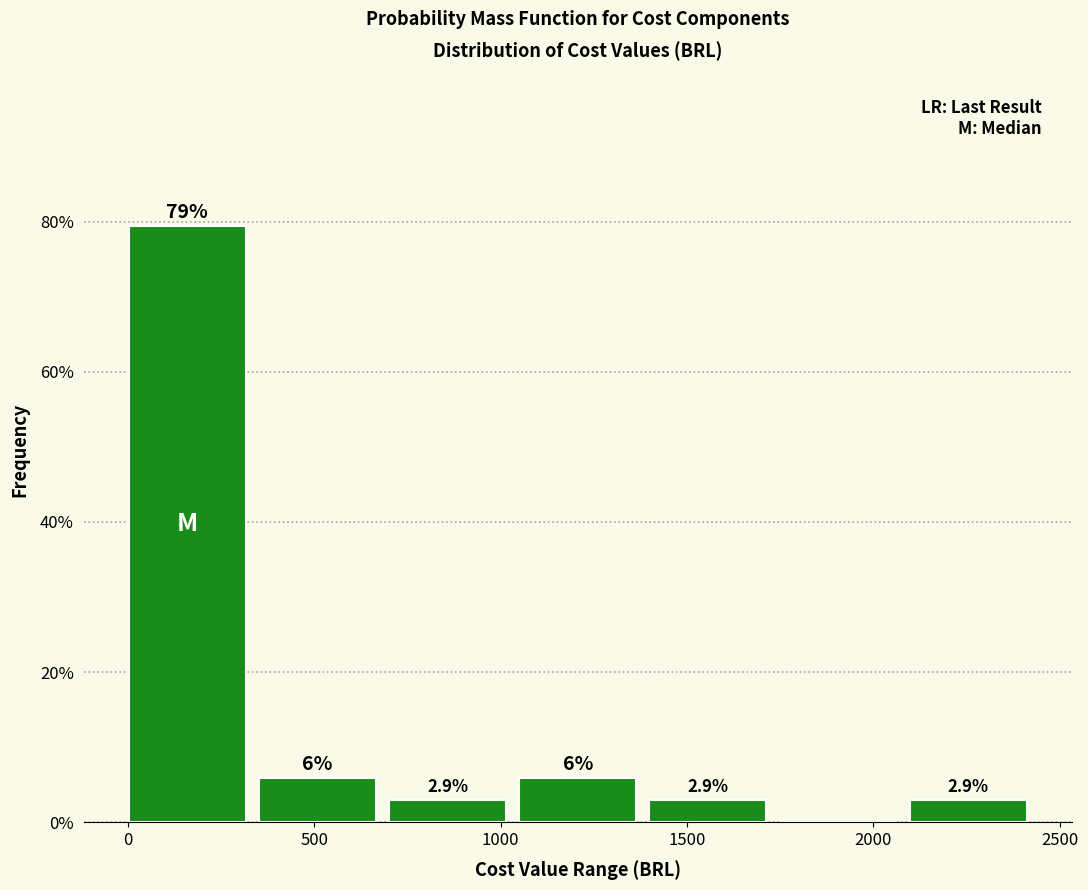

Which range on the x-axis has the tallest bar?

0 to 350